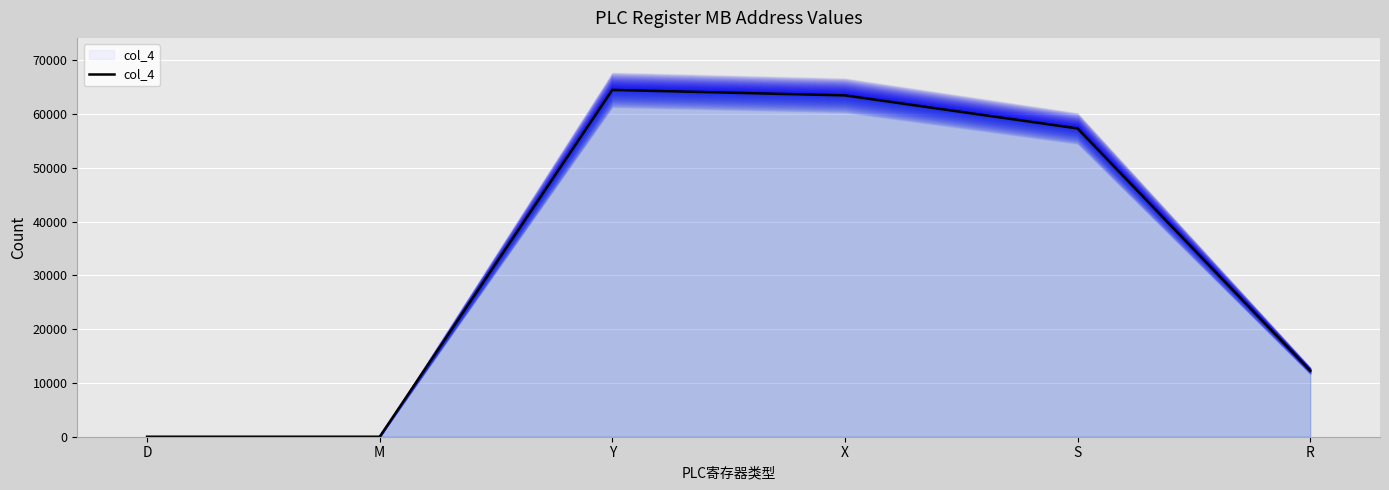

At which category does the chart reach its peak across all series?

Y